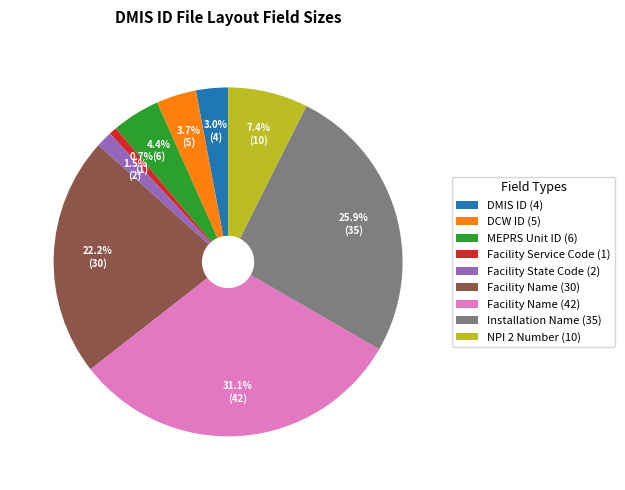

Is there a majority slice in this chart?

No